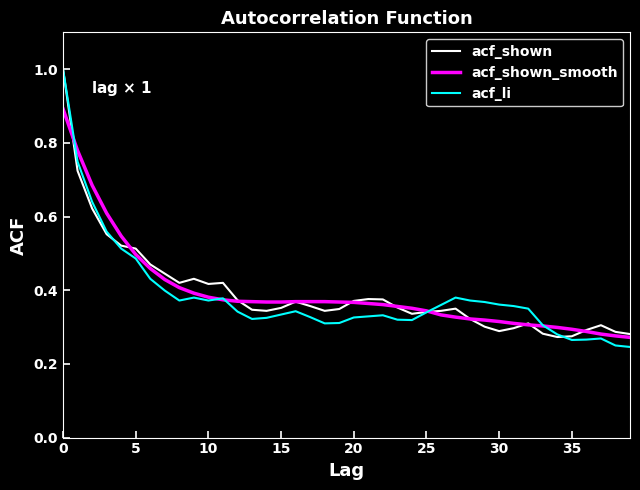

What is the maximum value shown in the chart?

1.0